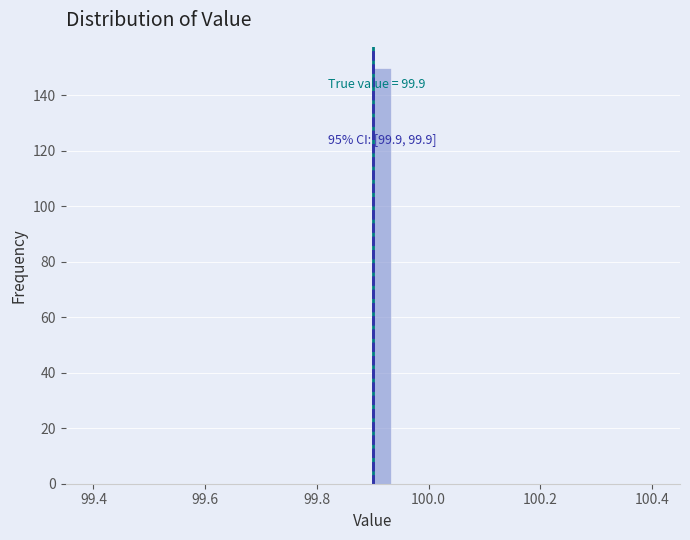

Read against the x-axis, roughly where is the centre of the tallest bar?

99.92